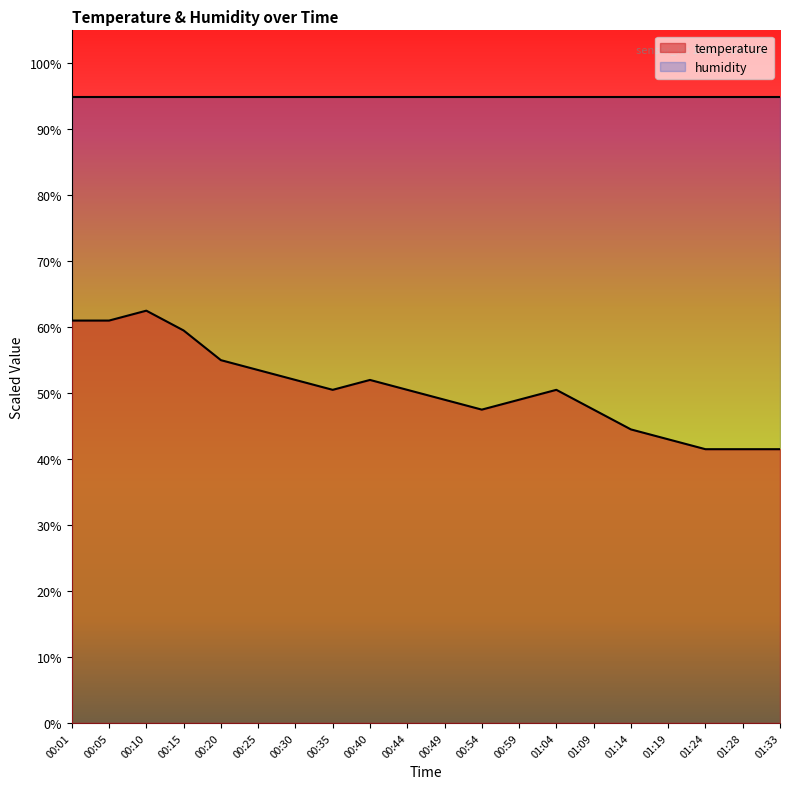

List the labels in order of value, largest first.

00:10, 00:01, 00:05, 00:15, 00:20, 00:25, 00:30, 00:40, 00:35, 00:44, 01:04, 00:49, 00:59, 00:54, 01:09, 01:14, 01:19, 01:24, 01:28, 01:33